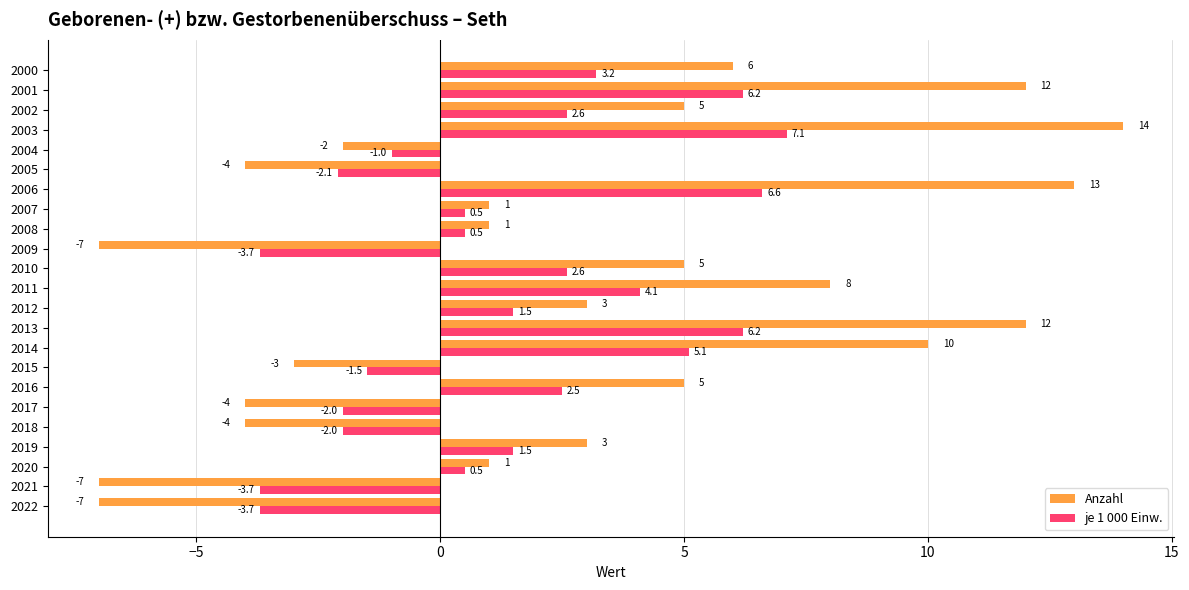

What is the approximate value of Anzahl at 2022?

-7.0